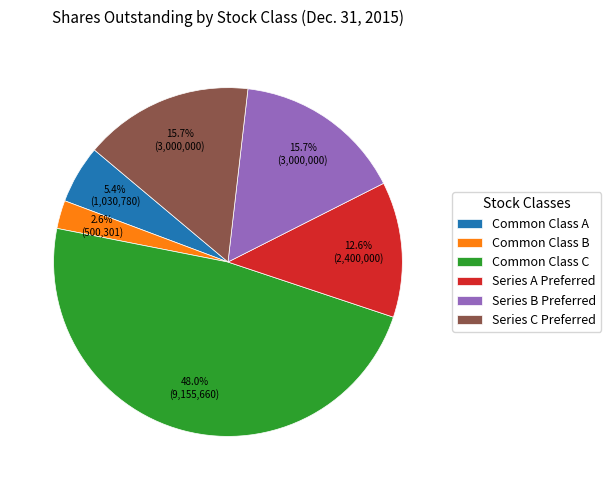

What percentage is the Common Class C slice, to the nearest percent?

48%